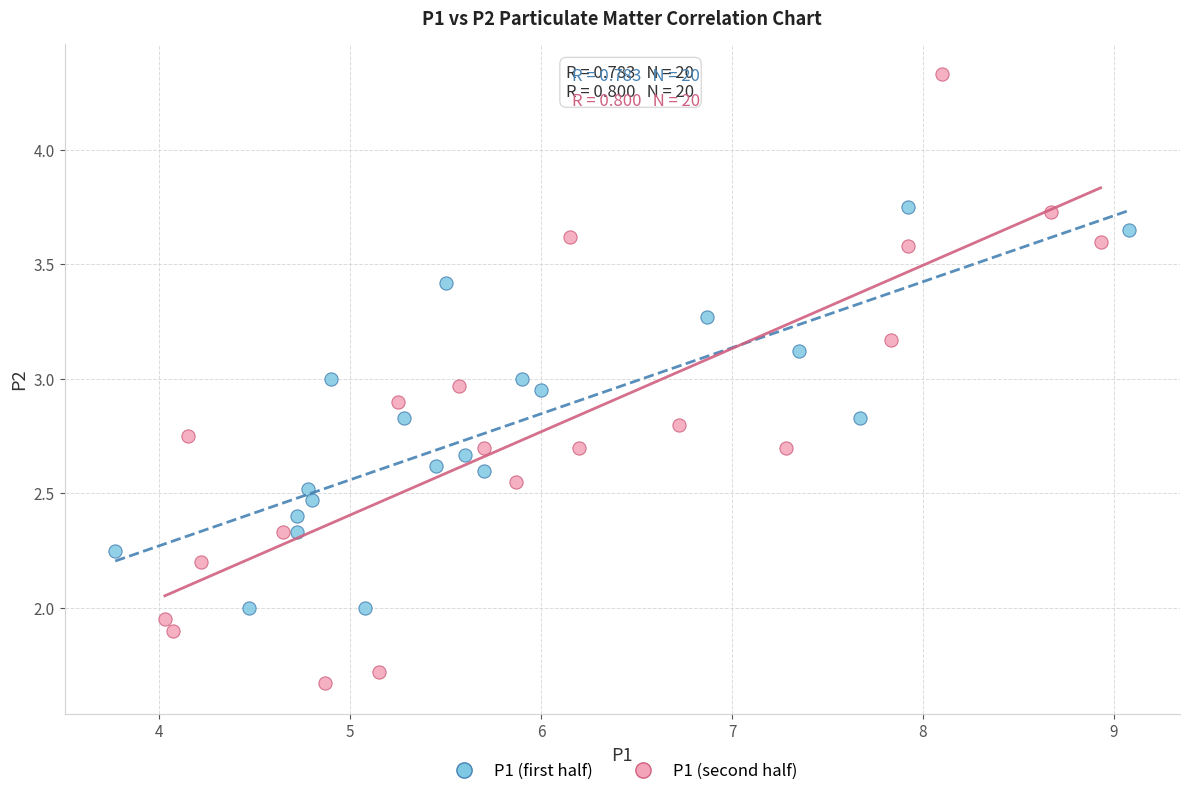

Which series has the largest Y range (max minus min)?

P1 (second half)